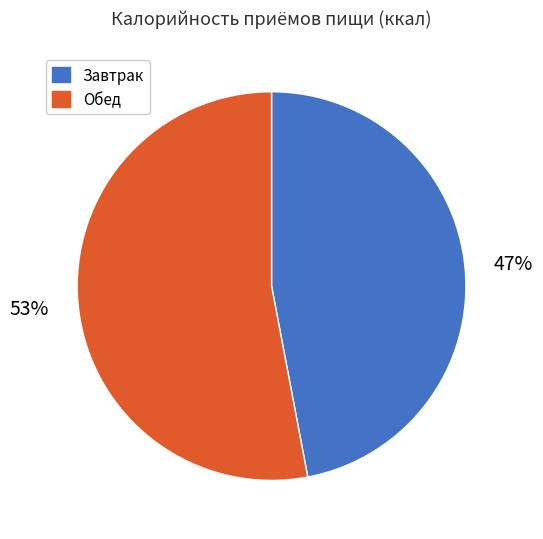

To the nearest percent, what portion does Завтрак represent?

47%